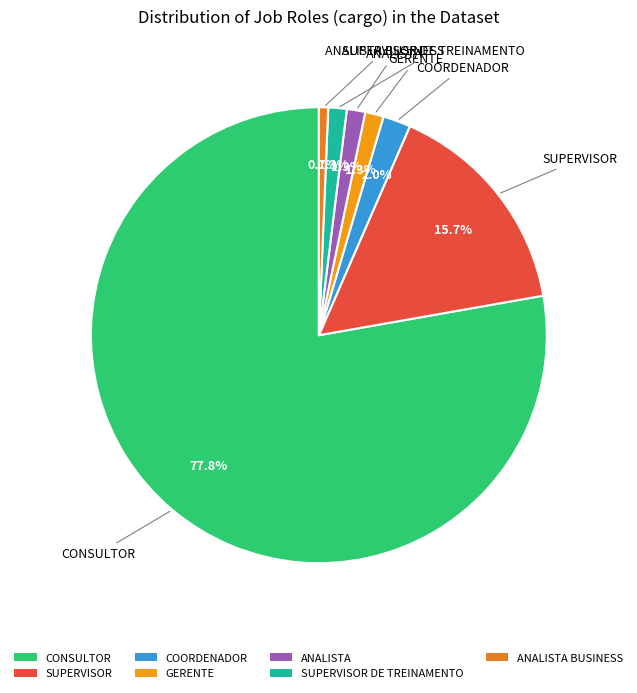

How many slices are in this pie chart?

7